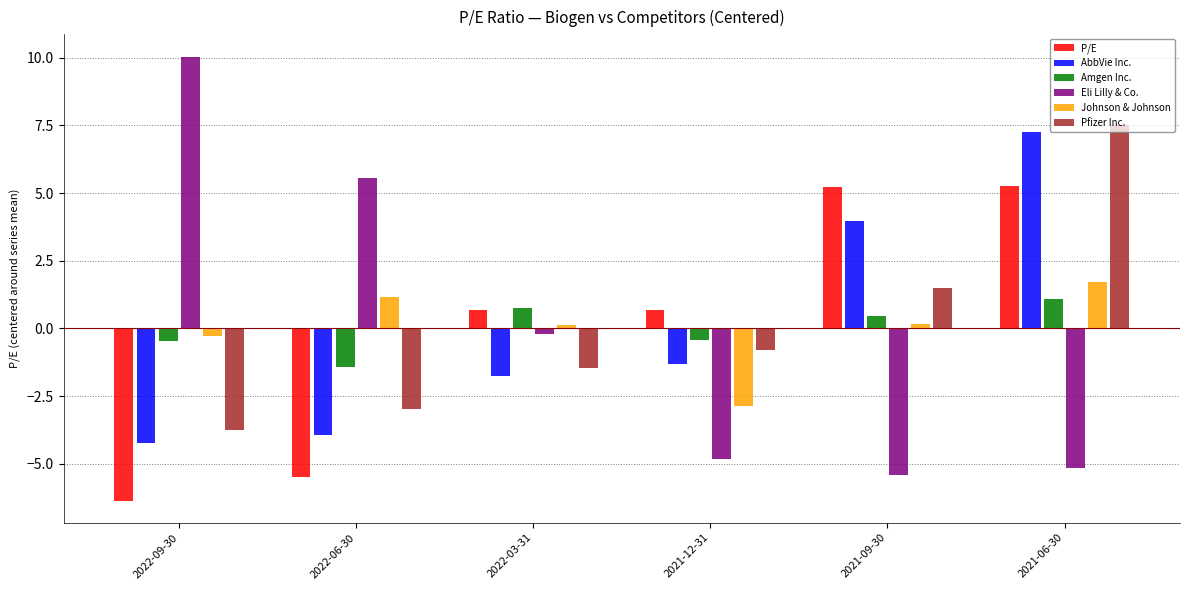

Is it true that Pfizer Inc. equals 0.6 at 2021-09-30?

False